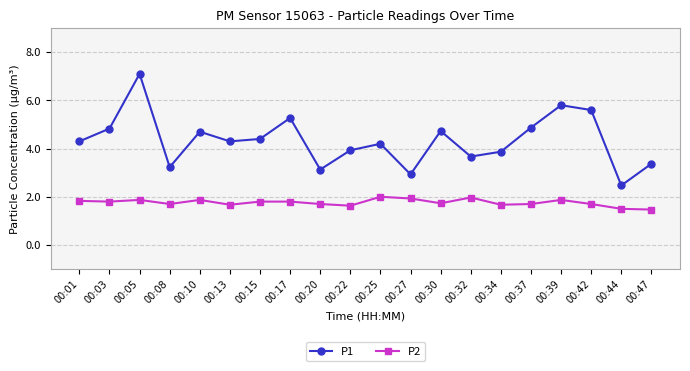

Reading left to right, what are all the values shown in this chart?

P1: 00:01=4.3	00:03=4.8	00:05=7.1	00:08=3.2	00:10=4.7	00:13=4.3	00:15=4.4	00:17=5.3	00:20=3.1	00:22=3.9	00:25=4.2	00:27=2.9	00:30=4.7	00:32=3.7	00:34=3.9	00:37=4.9	00:39=5.8	00:42=5.6	00:44=2.5	00:47=3.4
P2: 00:01=1.8	00:03=1.8	00:05=1.9	00:08=1.7	00:10=1.9	00:13=1.7	00:15=1.8	00:17=1.8	00:20=1.7	00:22=1.6	00:25=2.0	00:27=1.9	00:30=1.7	00:32=2.0	00:34=1.7	00:37=1.7	00:39=1.9	00:42=1.7	00:44=1.5	00:47=1.5